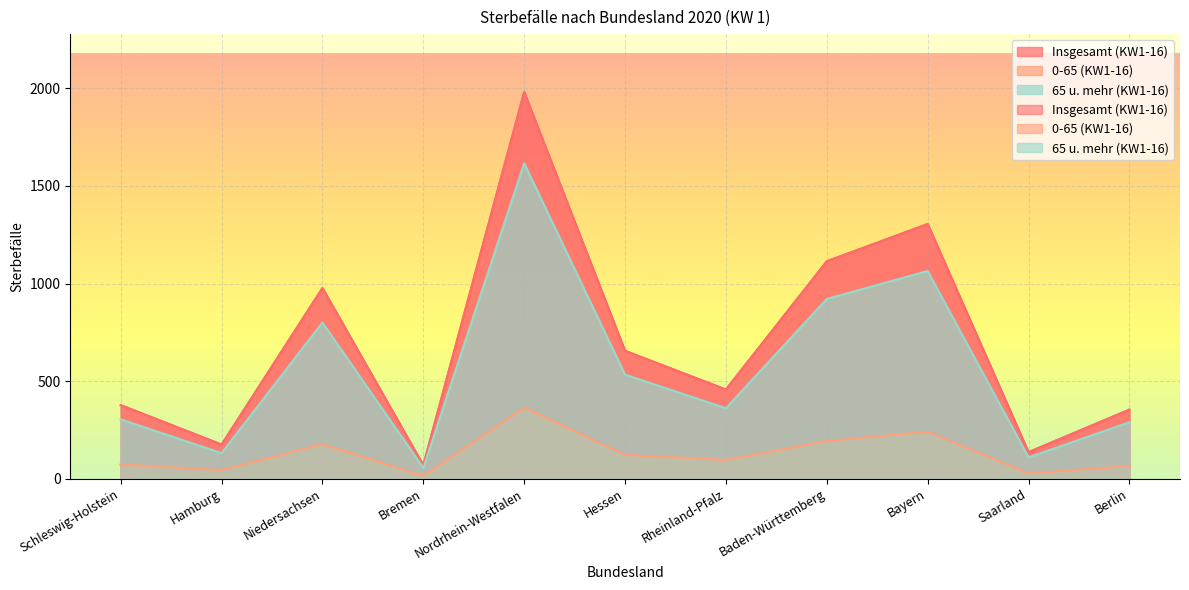

What is the sum of all Insgesamt (KW1-16) values?

7600